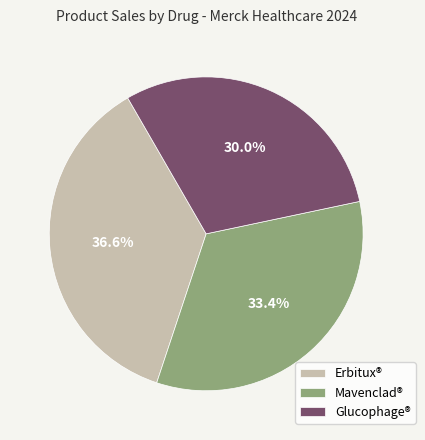

How many segments does this pie chart have?

3